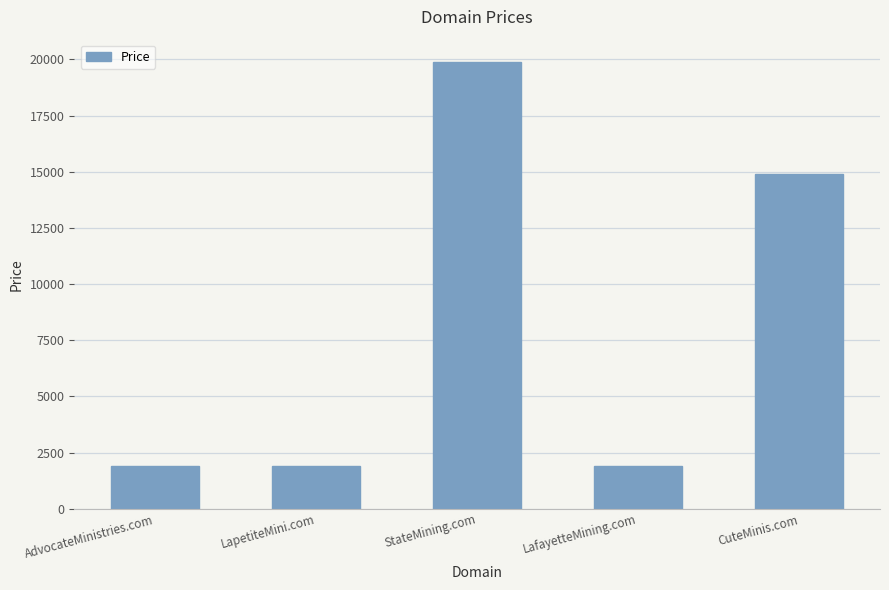

What position from the right is CuteMinis.com?

1